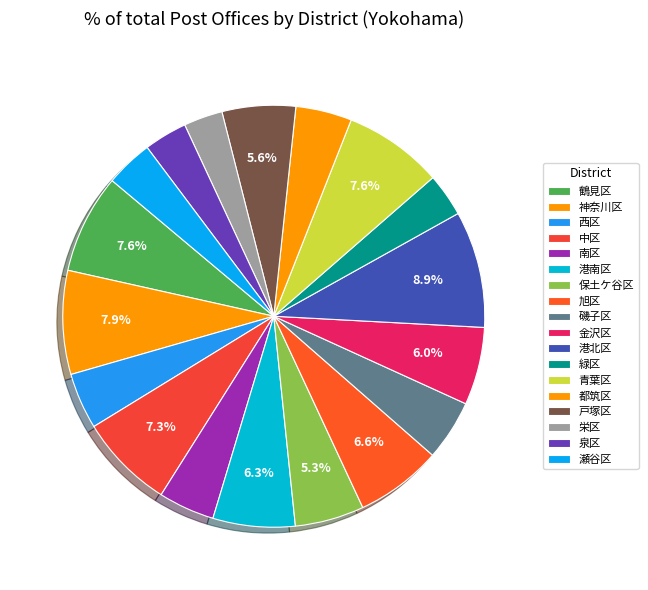

How many segments does this pie chart have?

18